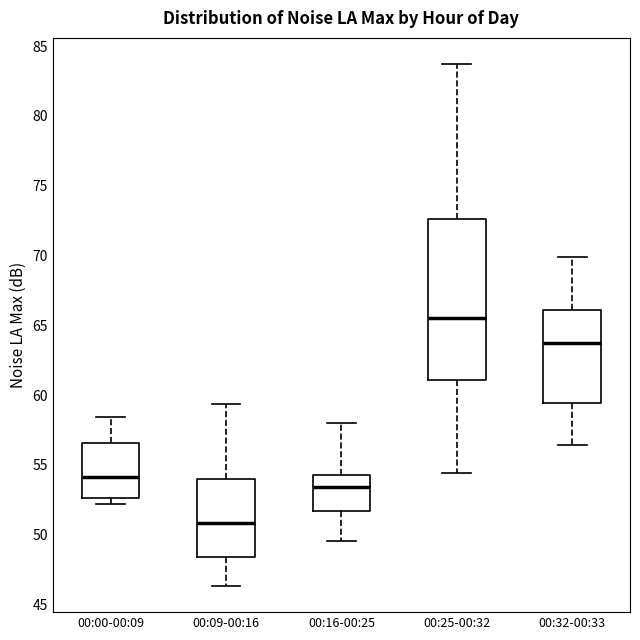

Reading left to right, transcribe this box plot: for each box, give where its median line is, the range the box spans, and where its two whiskers end, as read against the y-axis. The values are not printed on the chart, so give them approximately, as read against the axis.

00:00-00:09: median 54.0, box 52.5 to 56.5, whiskers 52.0 to 58.5
00:09-00:16: median 51.0, box 48.5 to 54.0, whiskers 46.5 to 59.5
00:16-00:25: median 53.5, box 51.5 to 54.5, whiskers 49.5 to 58.0
00:25-00:32: median 65.5, box 61.0 to 72.5, whiskers 54.5 to 83.5
00:32-00:33: median 63.5, box 59.5 to 66.0, whiskers 56.5 to 70.0